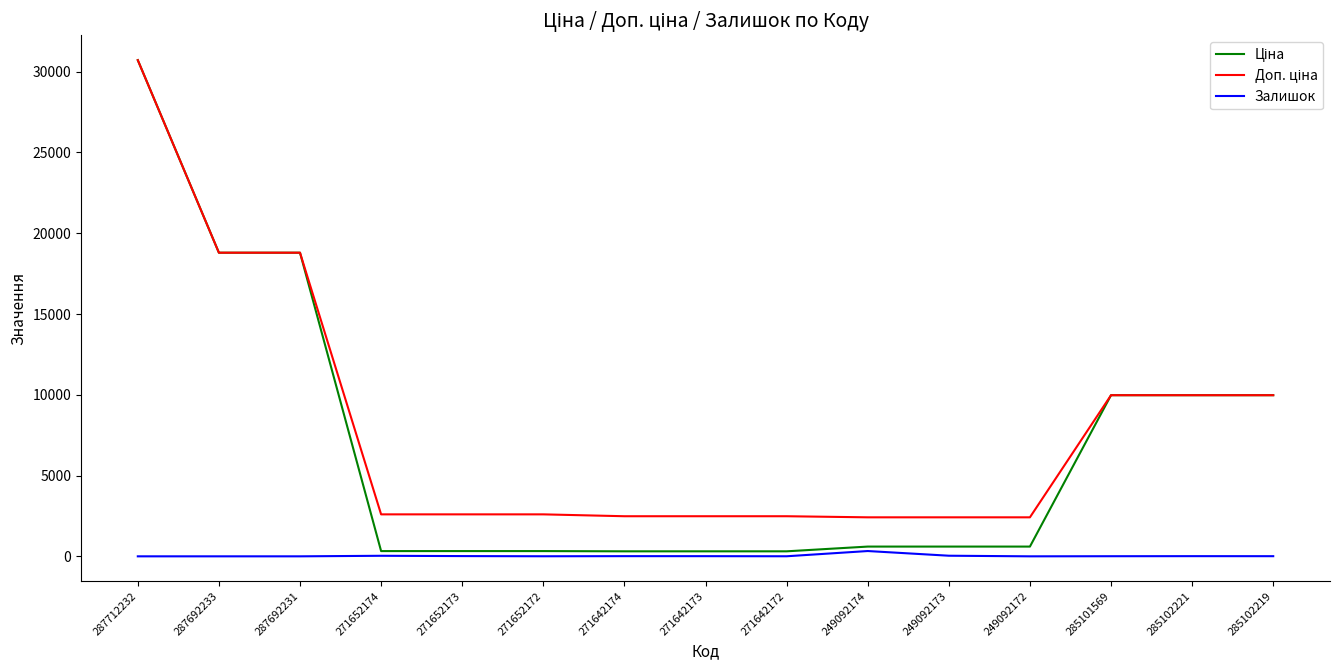

What is the maximum value shown in the chart?

30717.1